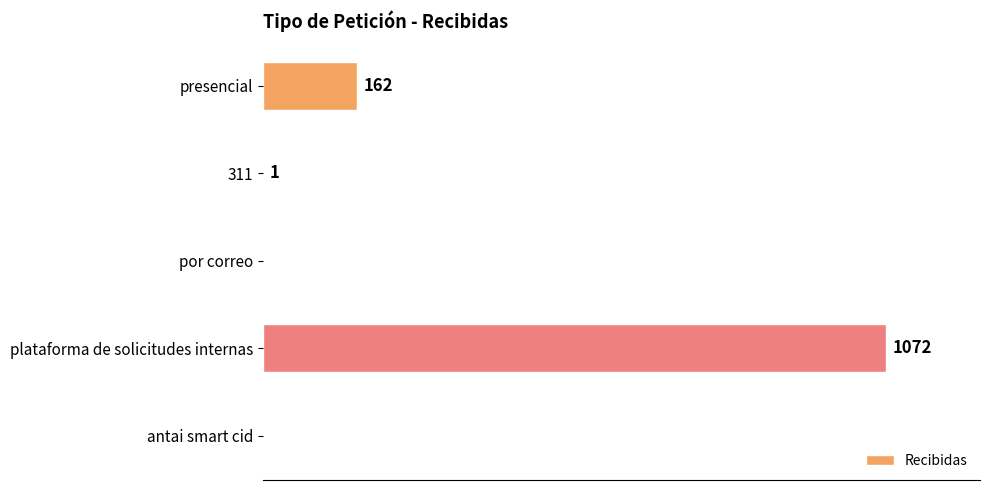

Which has a higher value, 311 or plataforma de solicitudes internas?

plataforma de solicitudes internas